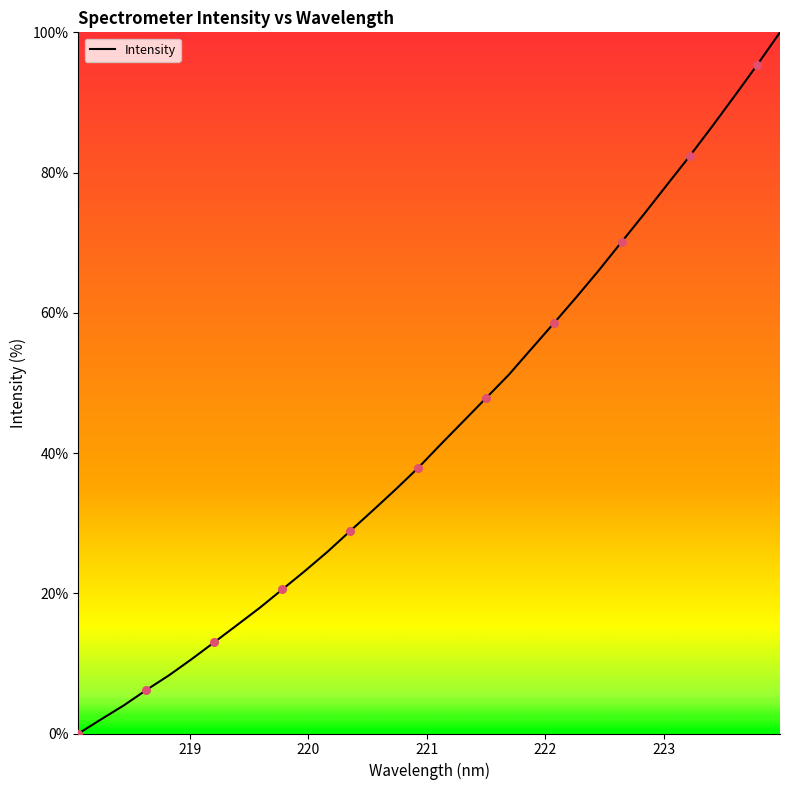

What is the difference between the maximum and minimum values?

100.0